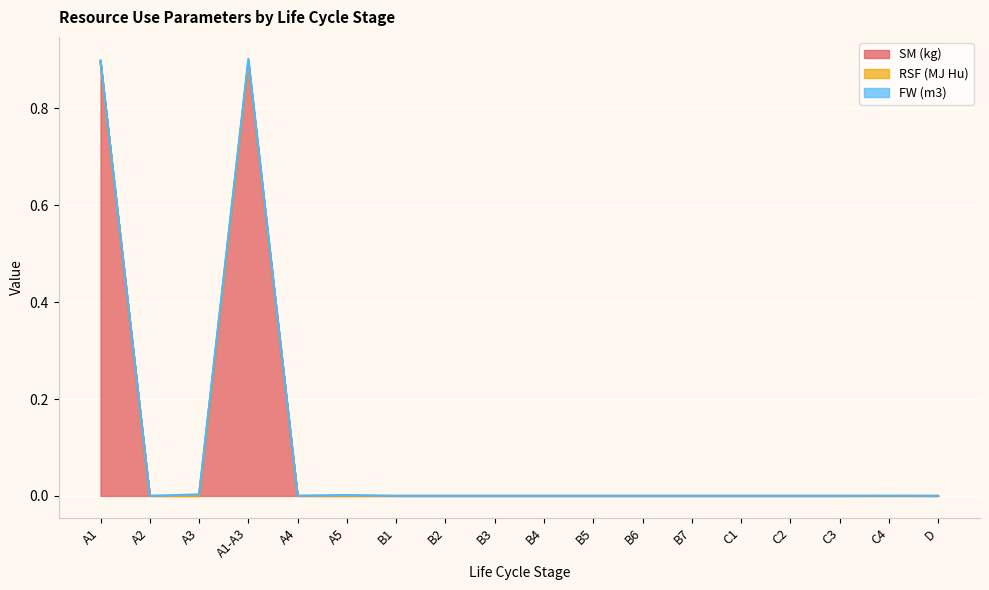

Which series changed the most between B1 and B5?

SM (kg)